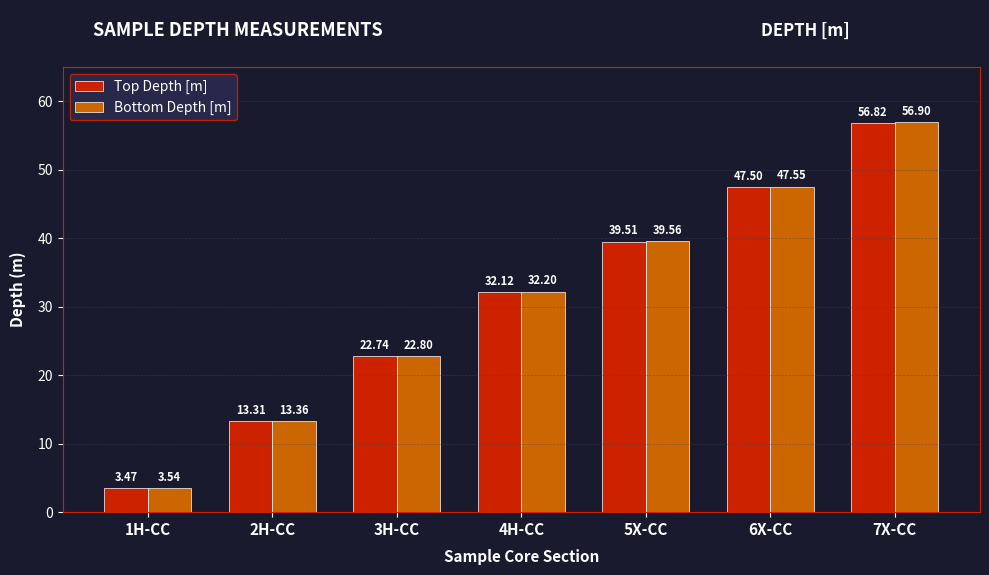

Read the Top Depth [m] value at 5X-CC.

39.5